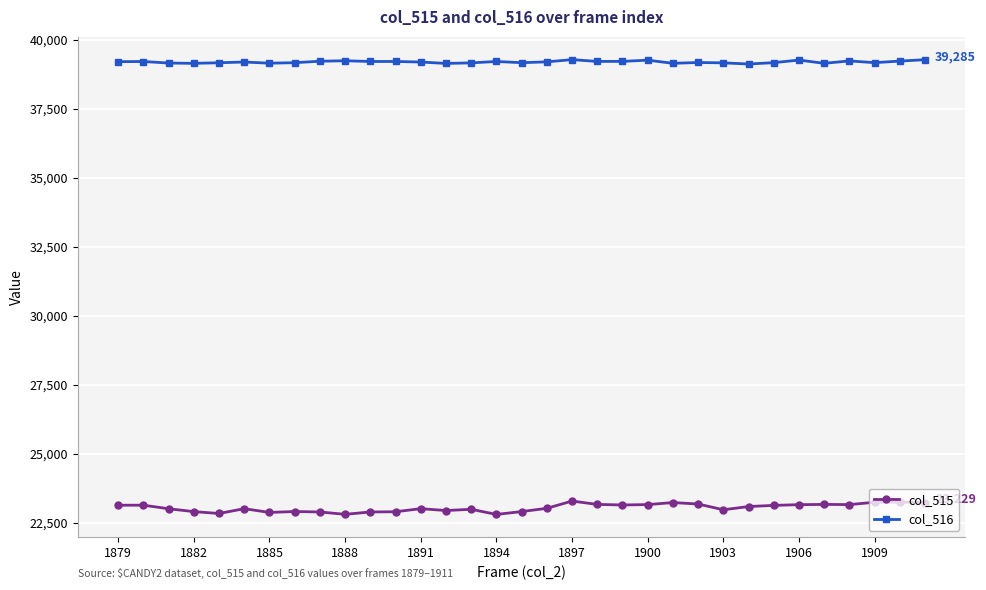

What is the value of the col_515 point at the 22nd from the left?

23155